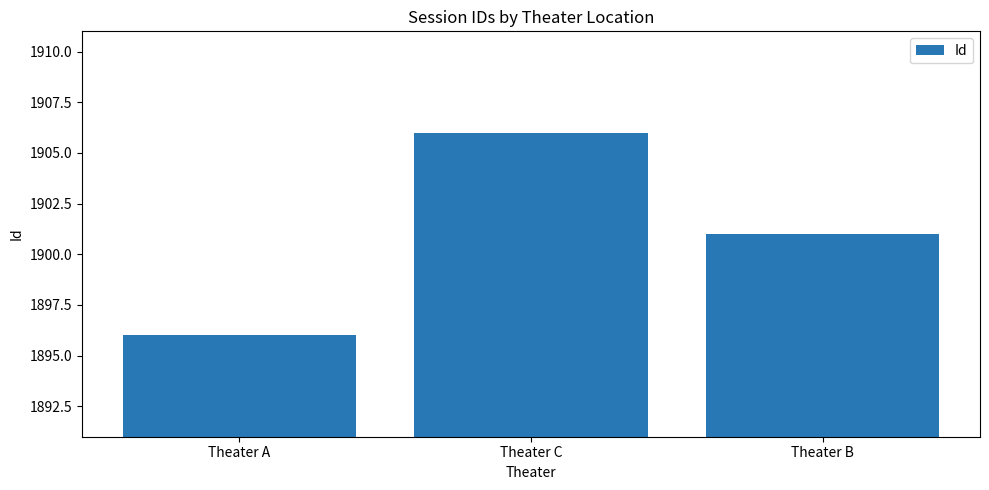

Rank the categories by value from highest to lowest.

Theater C, Theater B, Theater A